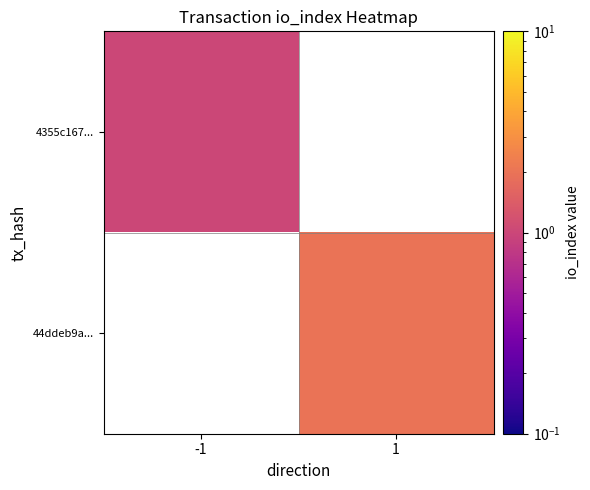

Which has a higher value, -1 or 1?

1